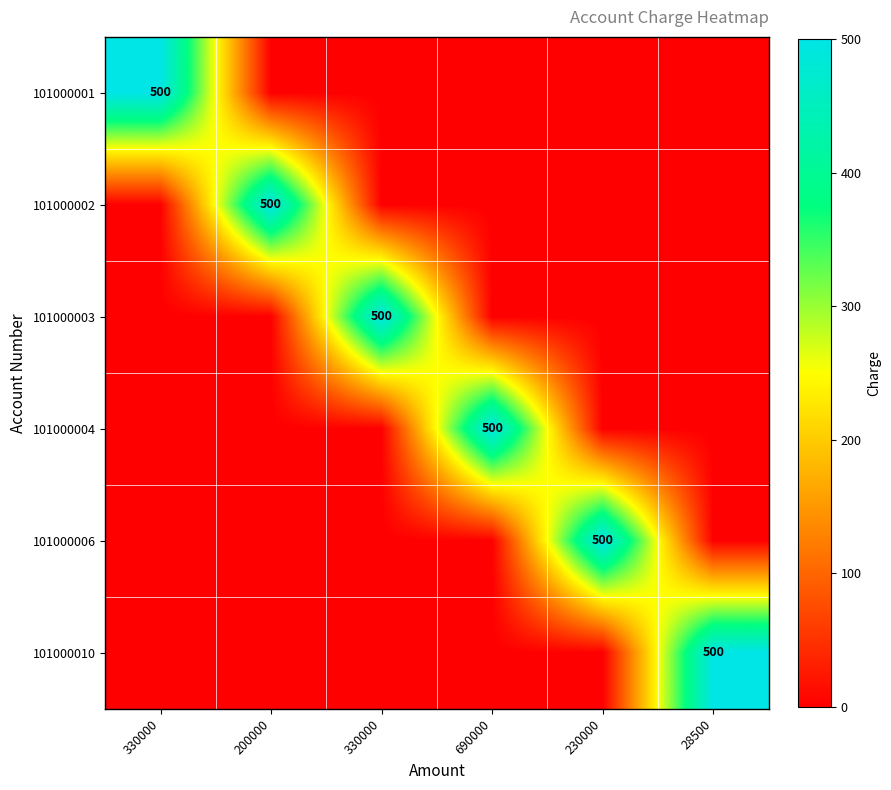

What is the approximate value of 101000001 at 330000, to the nearest 50?

500